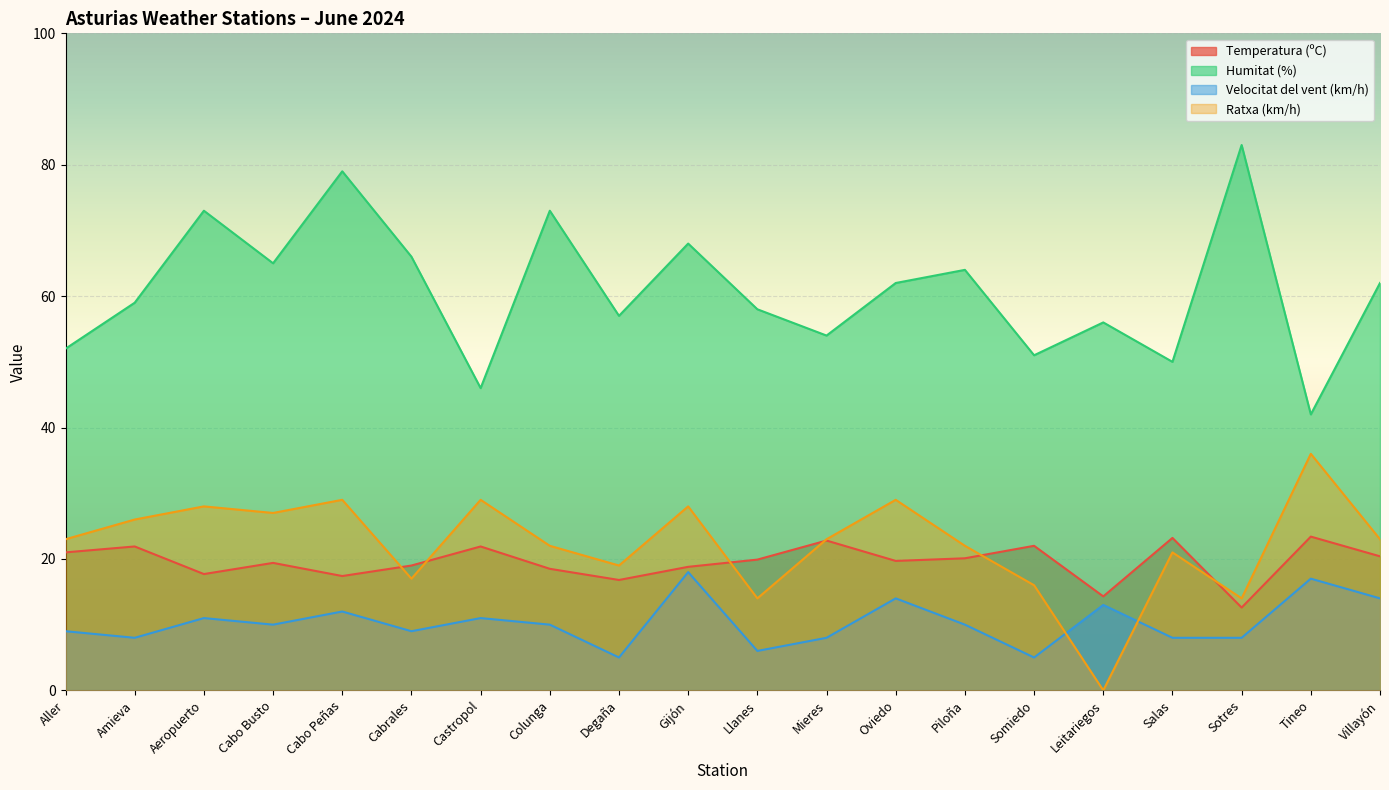

True or false: Velocitat del vent (km/h) has a value of 19.2 at Villayón.

False